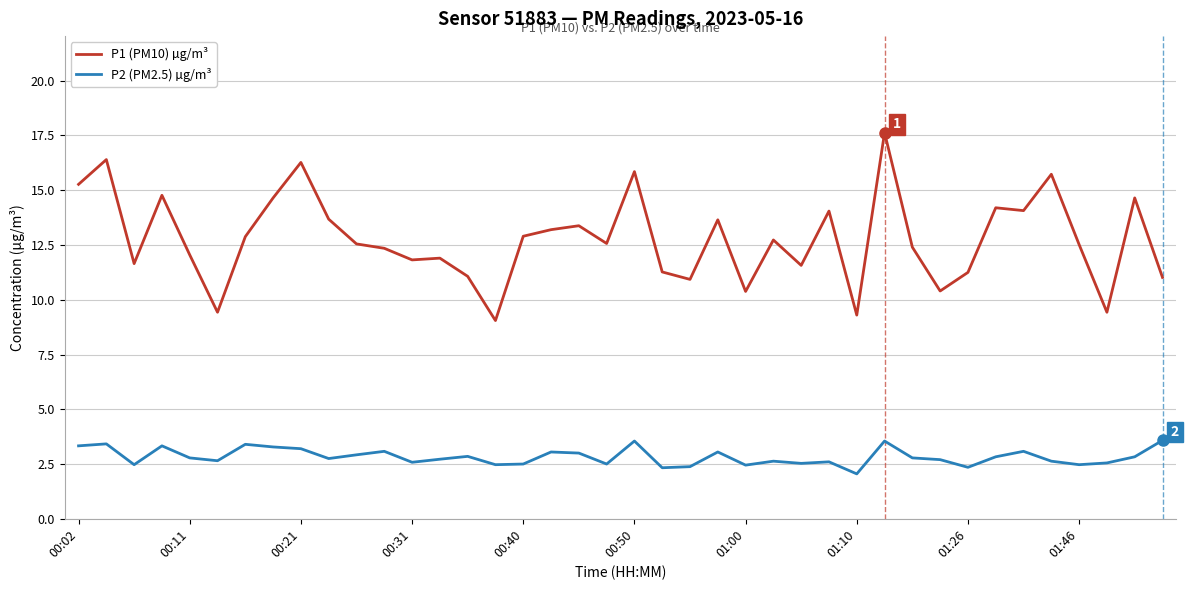

True or false: P1 (PM10) µg/m³ and P2 (PM2.5) µg/m³ cross at least once.

False